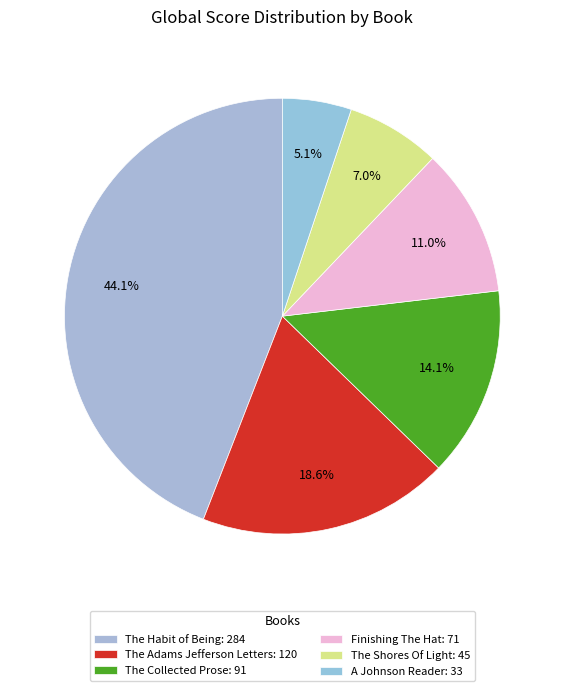

Combined, do The Shores Of Light and Finishing The Hat account for over 50%?

No